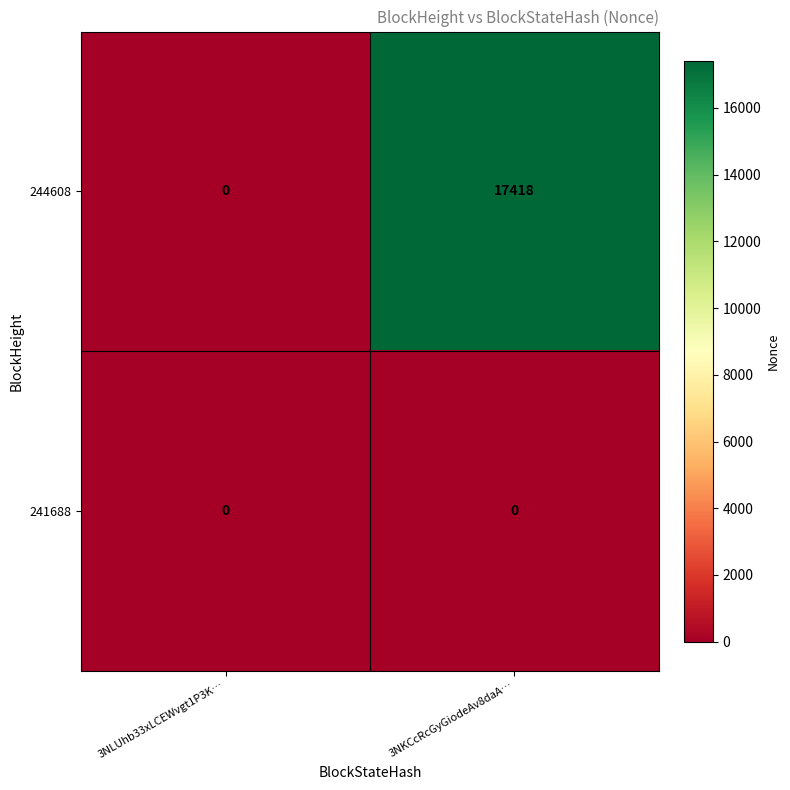

Which category has the highest value across all series?

3NKCcRcGyGiodeAv8daA…